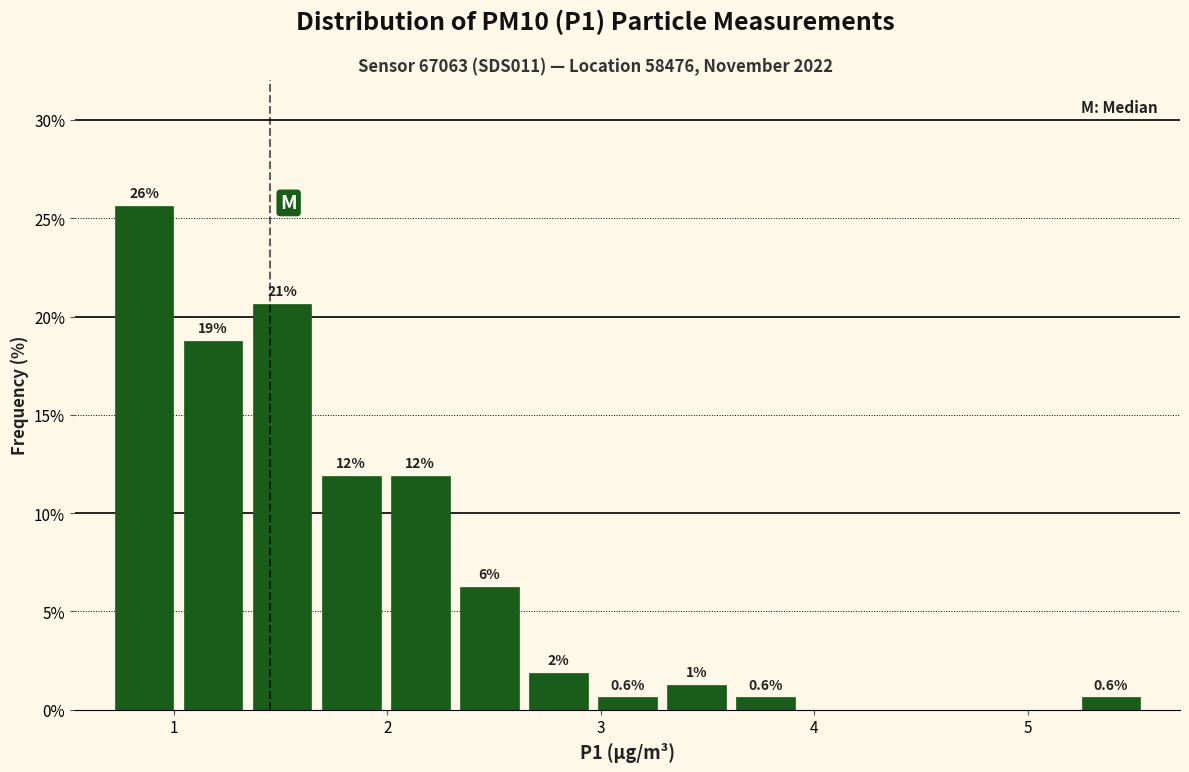

Read against the x-axis, roughly where is the centre of the tallest bar?

0.9